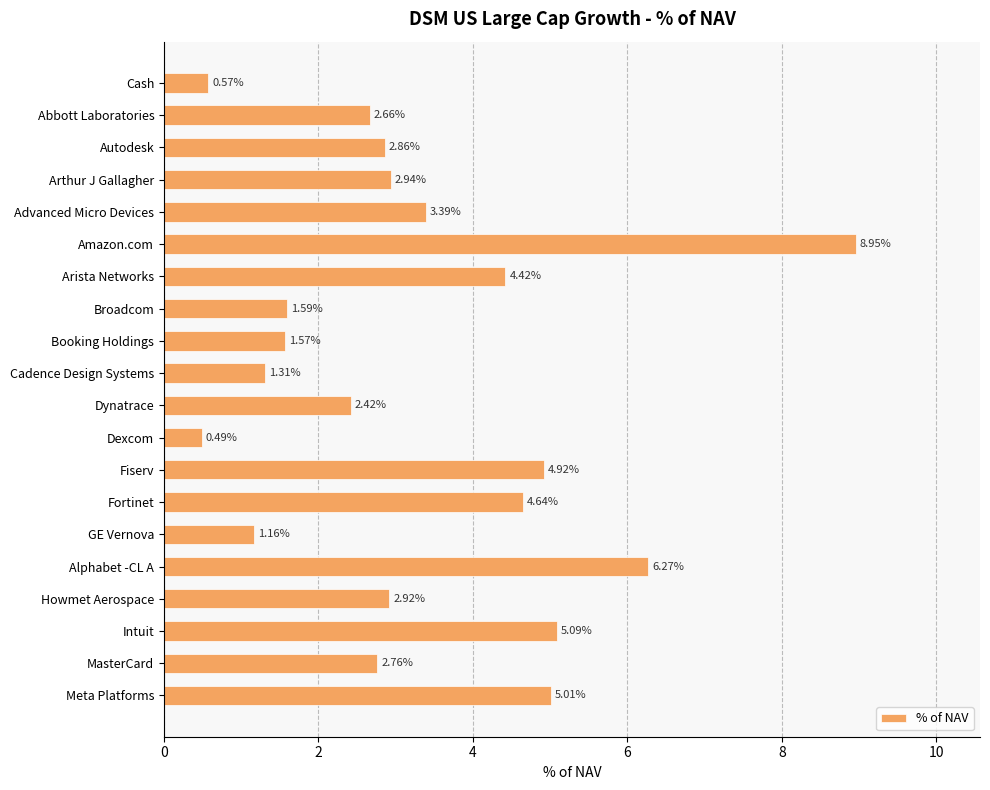

What is the average value?

3.3